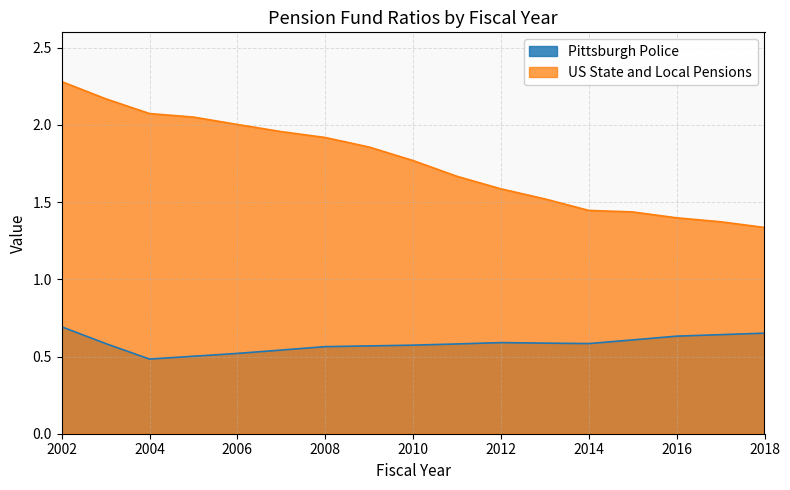

How many series are shown in this chart?

2